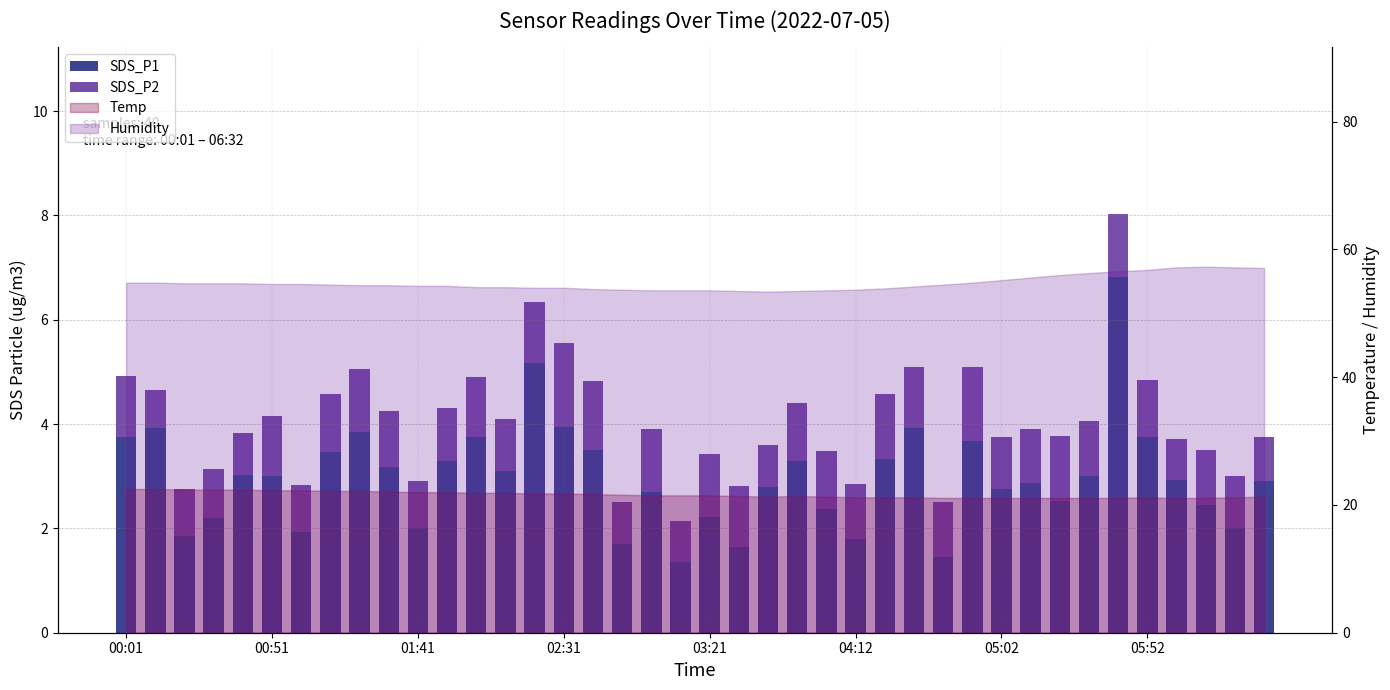

What is the value of the SDS_P1 bar at the 27th from the left?

3.3